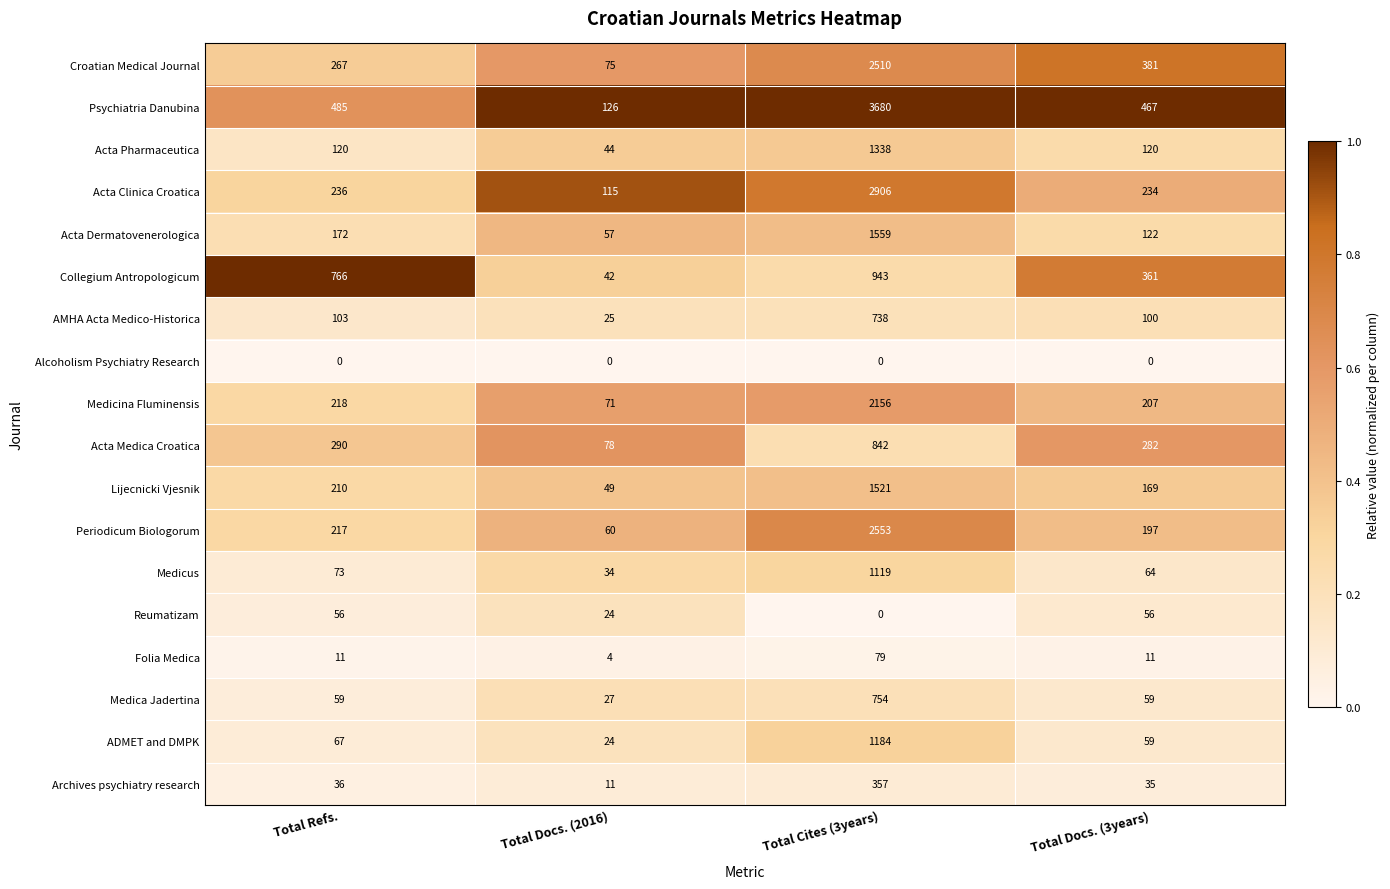

True or false: Collegium Antropologicum has a value of 348 at Total Cites (3years).

False